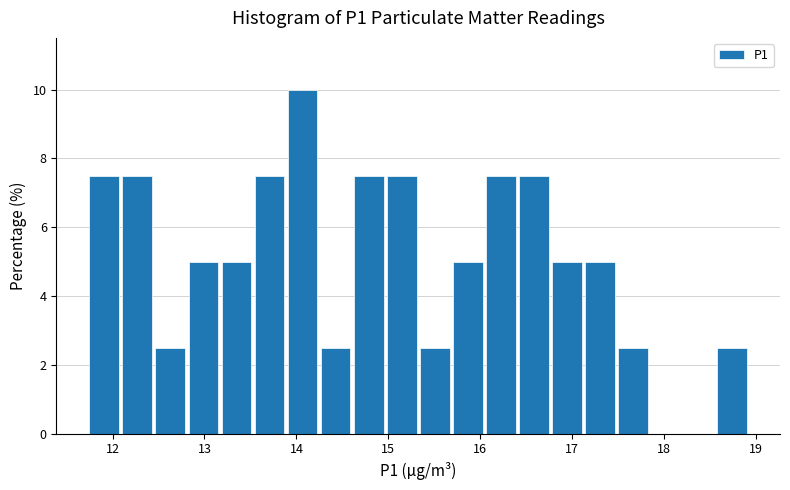

Around what value on the x-axis is the tallest bar? Give the approximate position of its centre, as read against the axis.

14.1